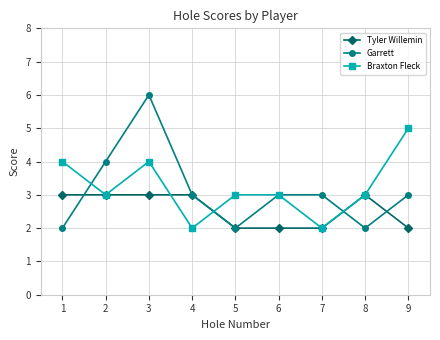

In Braxton Fleck, how many points are lower than both neighbors (excluding endpoints)?

3